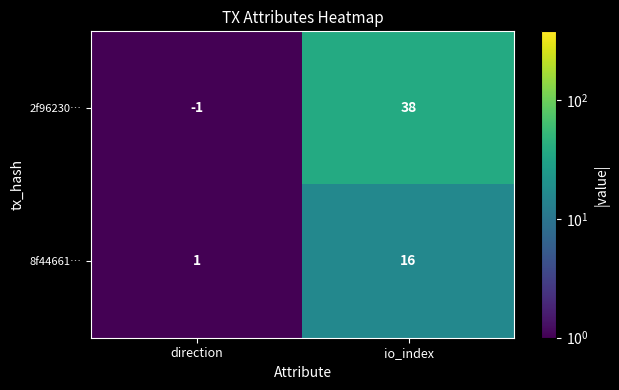

What is the difference between the maximum and minimum values in the 2f96230… series?

39